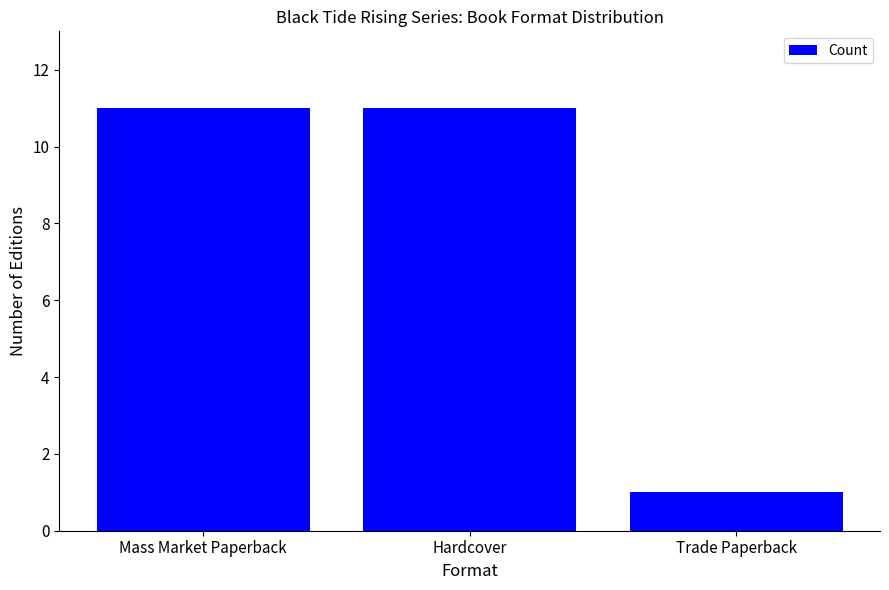

What is the difference between the second highest and minimum values?

10